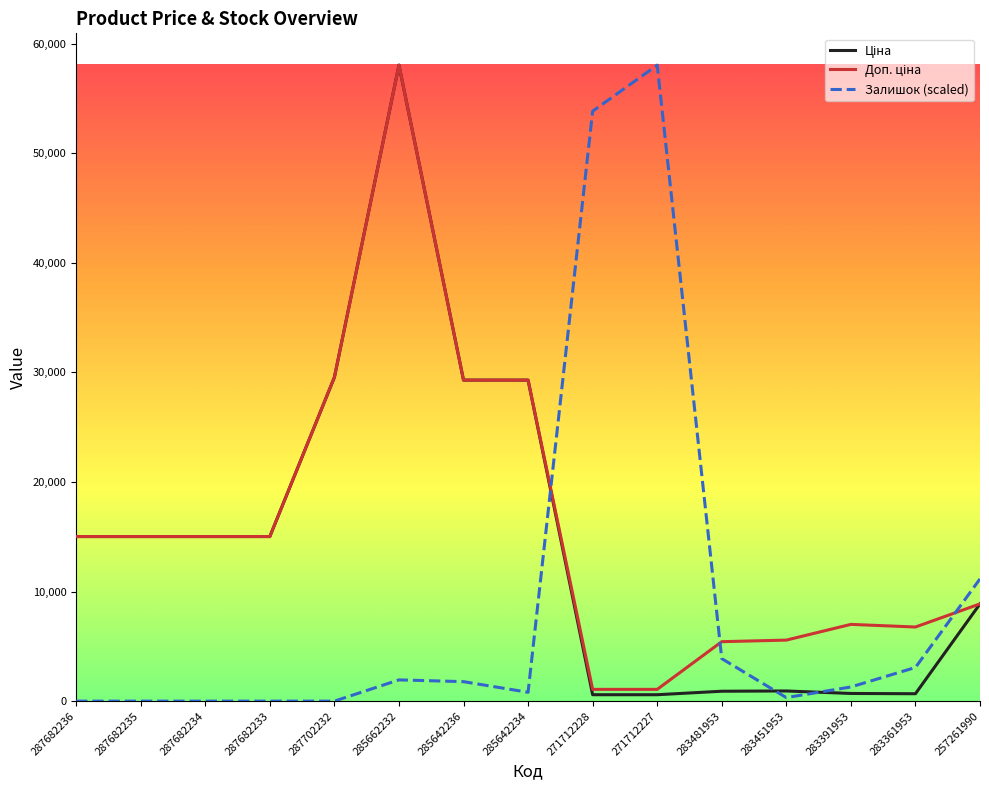

Is it true that Залишок (scaled) equals 80984.5 at 271712227?

False